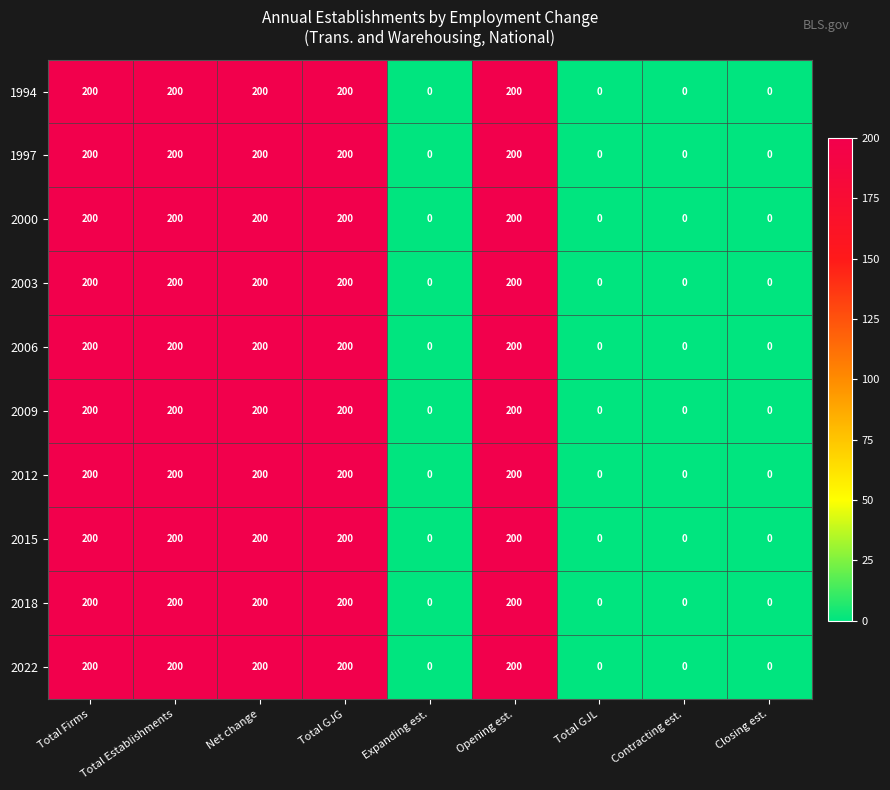

Is the value of 2022 at Expanding est. greater than the value of 2018 at Net change?

No